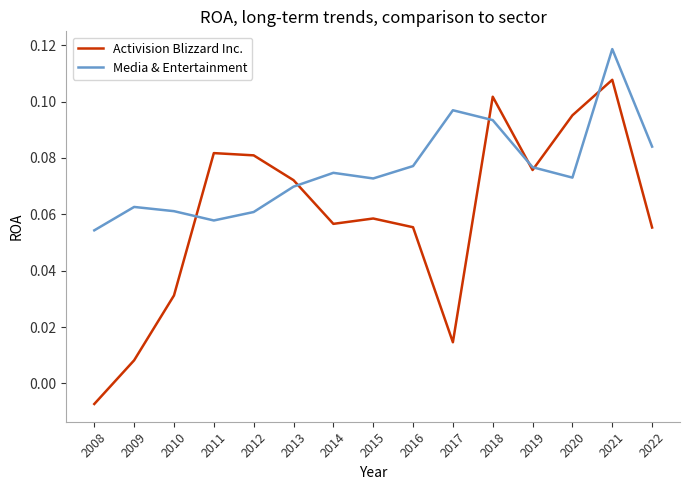

The value of Media & Entertainment at 2021 is 0.2. True or false?

False